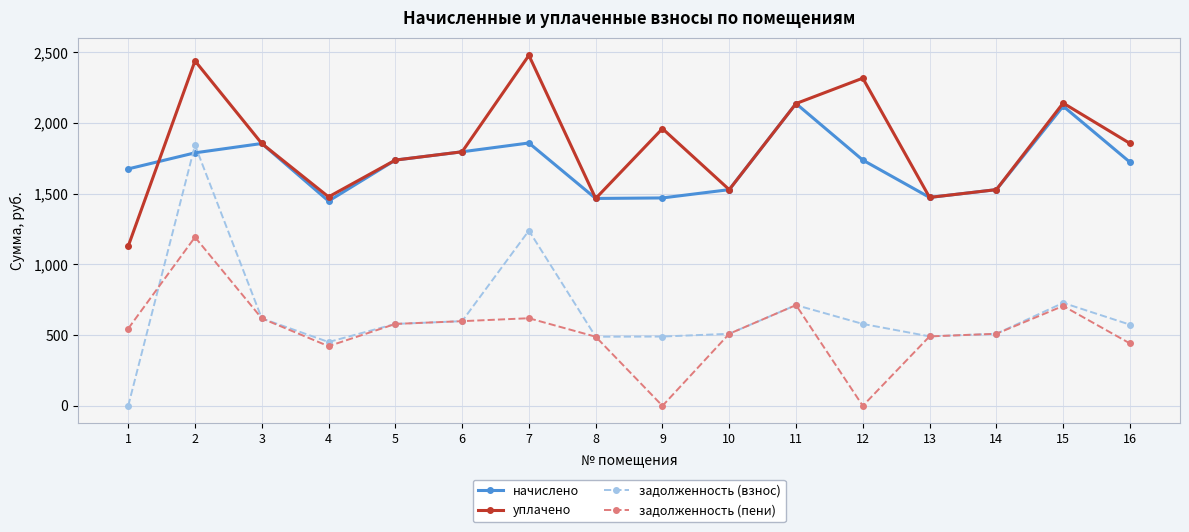

Does the chart display data point markers on the line(s)?

Yes